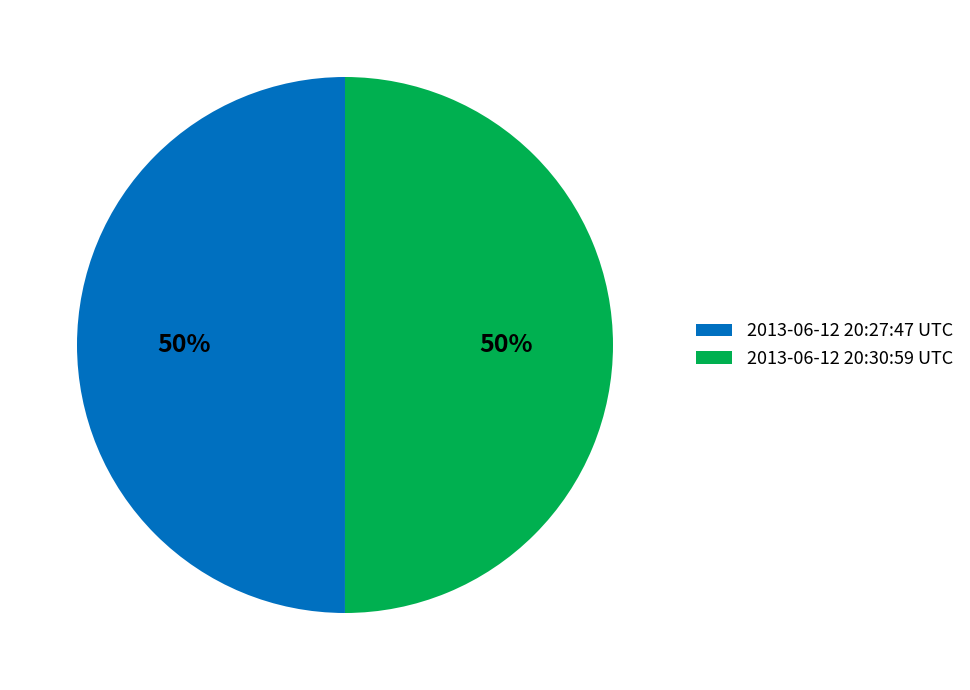

Is it true that 2013-06-12 20:27:47 UTC is 50% of the pie?

True